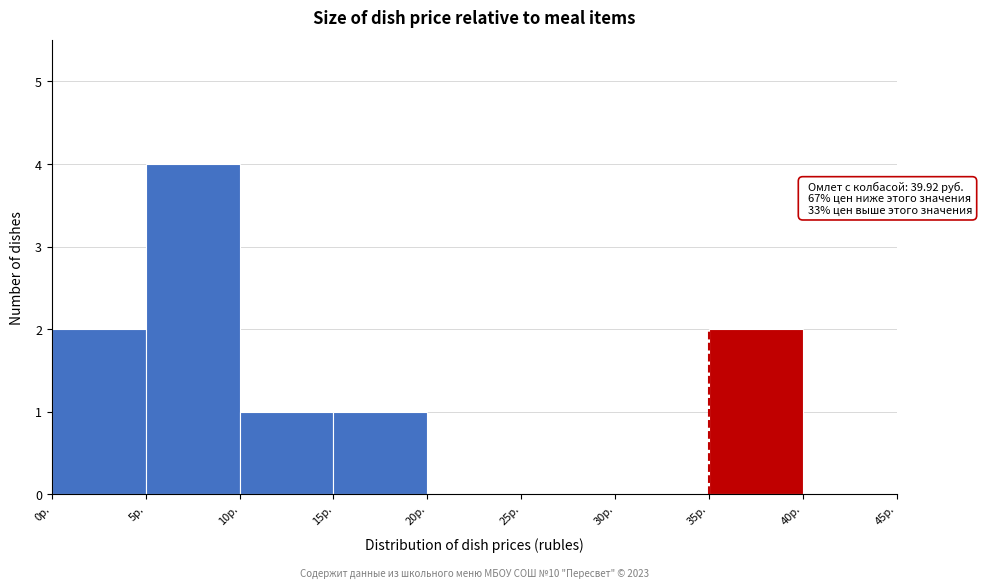

Over which range of the x-axis is the bar tallest?

5 to 10